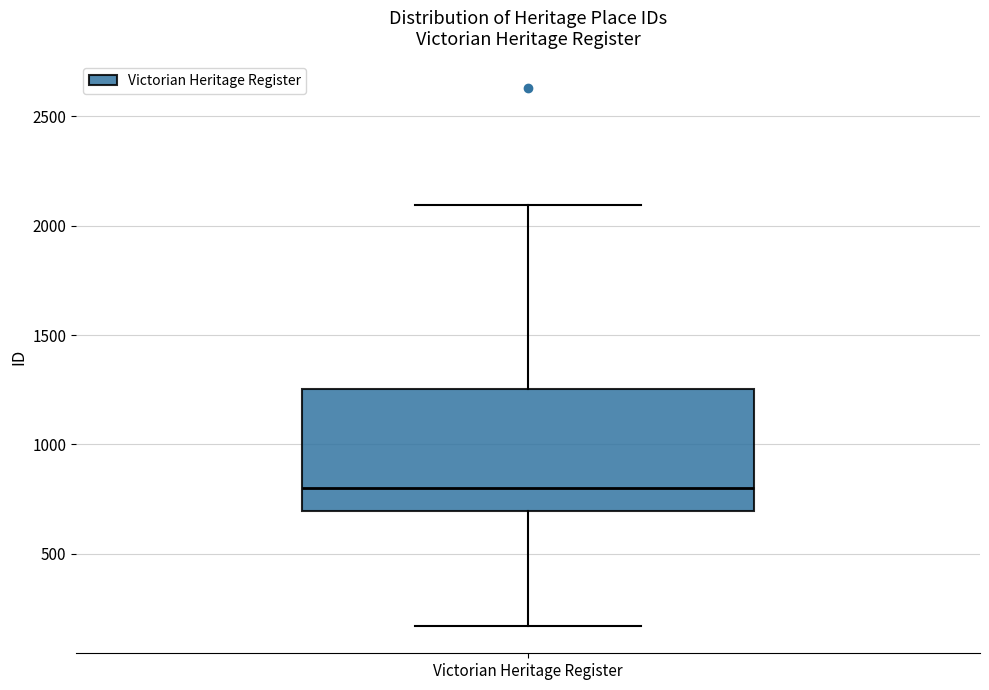

Transcribe this box plot: give where the median line is, the range the box spans, and where the two whiskers end, as read against the y-axis. The values are not printed on the chart, so give them approximately, as read against the axis.

median 800, box 700 to 1250, whiskers 150 to 2100